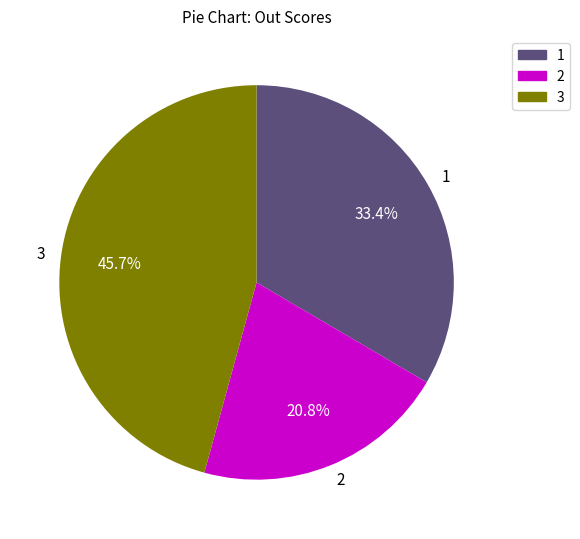

Count the number of slices in the pie.

3